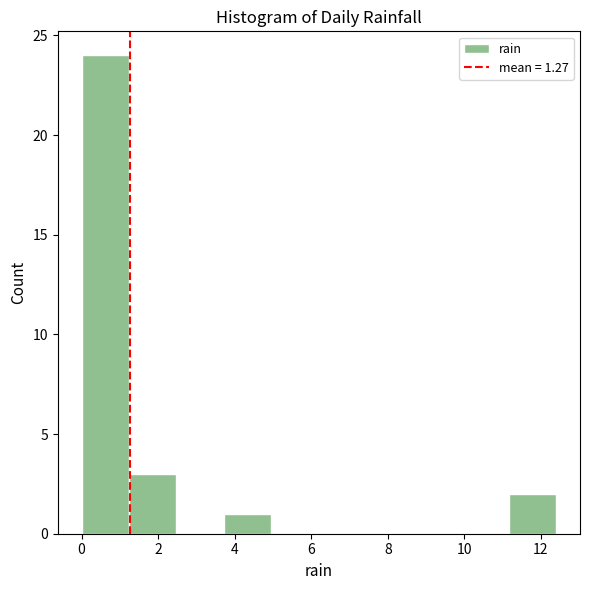

Reading left to right, transcribe this chart: for each bar, give the range it covers on the x-axis and its height. Neither the bar edges nor the heights are printed on the chart, so give them approximately, as read against the axes.

0.00 to 1.24: 24
1.24 to 2.48: 3
2.48 to 3.72: 0
3.72 to 4.96: 1
4.96 to 6.20: 0
6.20 to 7.44: 0
7.44 to 8.68: 0
8.68 to 9.92: 0
9.92 to 11.16: 0
11.16 to 12.40: 2